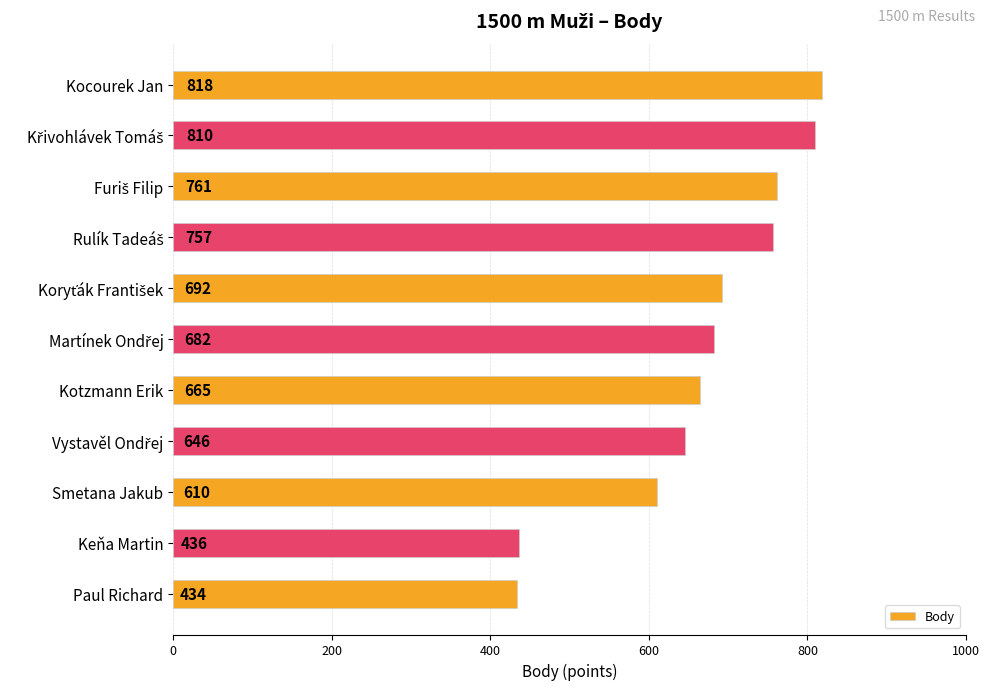

True or false: the data shows 896 at Smetana Jakub.

False